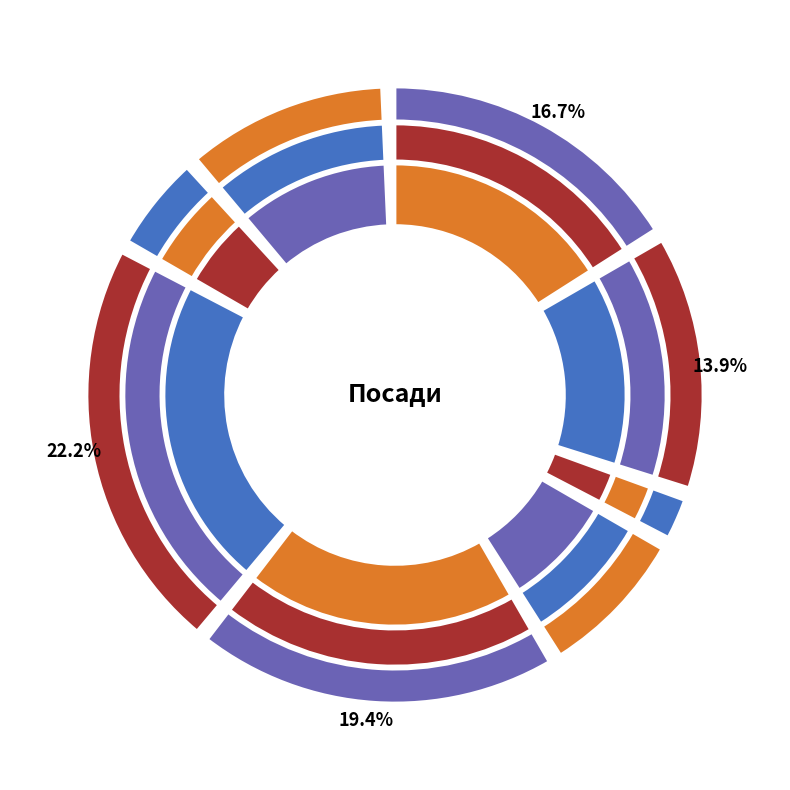

To the nearest percent, what is the combined percentage of Головний лікар and Ректор?

19%